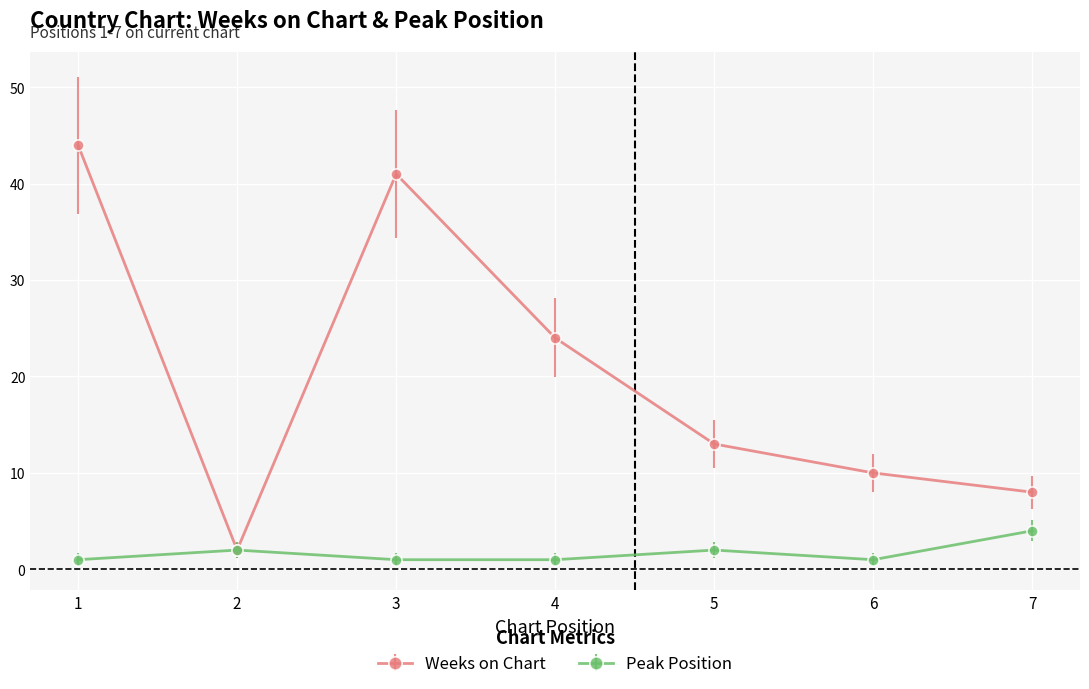

Does the chart have visible grid lines?

Yes